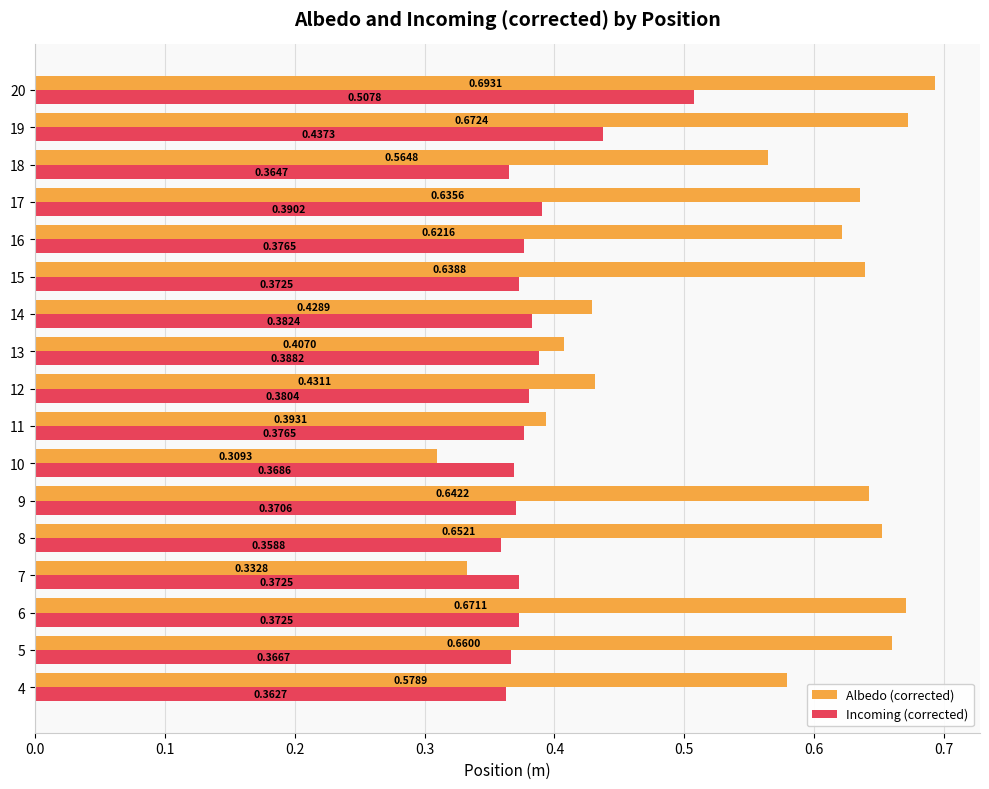

What is the sum of the Albedo (corrected) values at 12 and 16?

1.1